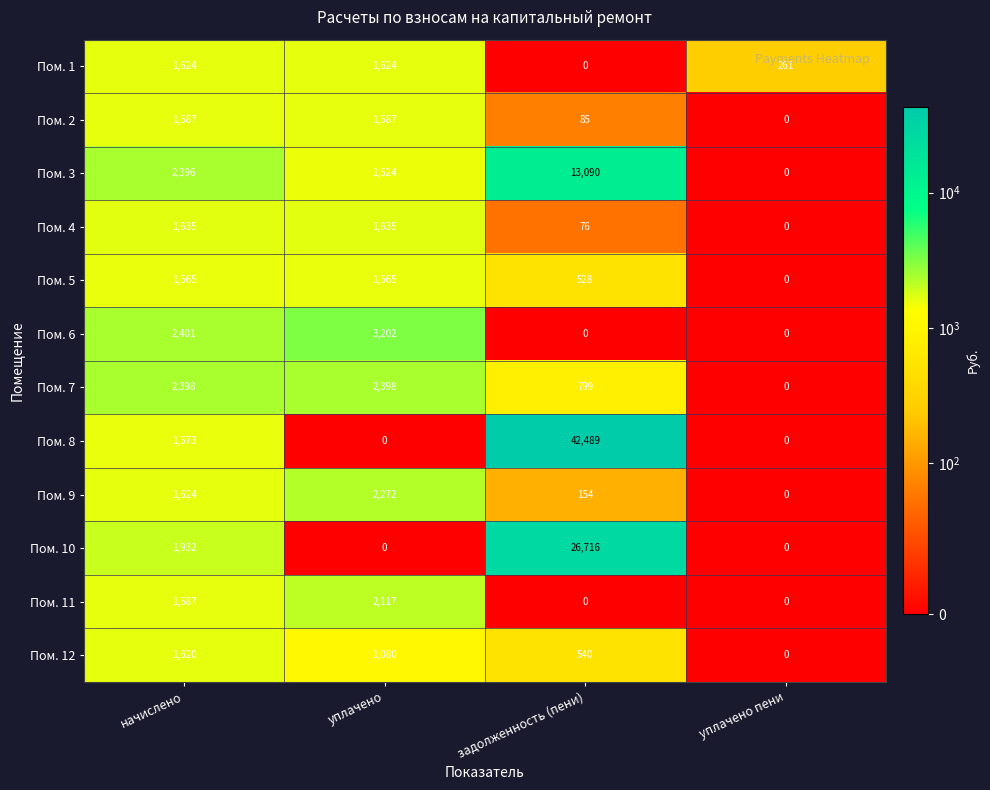

What is the spread (max minus min) of values at уплачено пени?

261